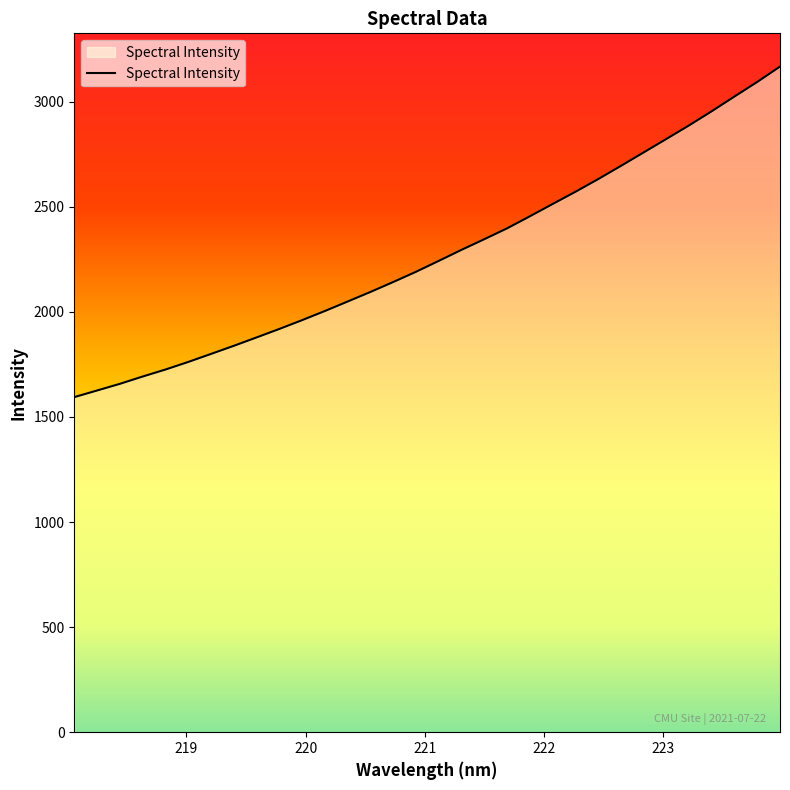

What is the minimum value shown in the chart?

1594.6